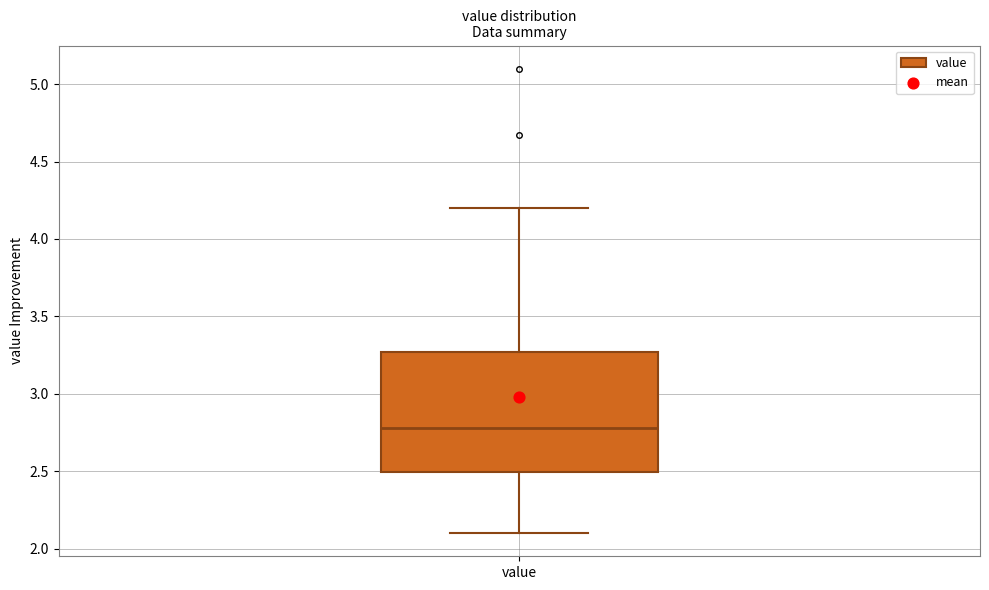

Read this box plot against the y-axis: the position of the median line, the range covered by the box, and the ends of both whiskers. The values are not printed on the chart, so give them approximately, as read against the axis.

median 2.80, box 2.50 to 3.25, whiskers 2.10 to 4.20